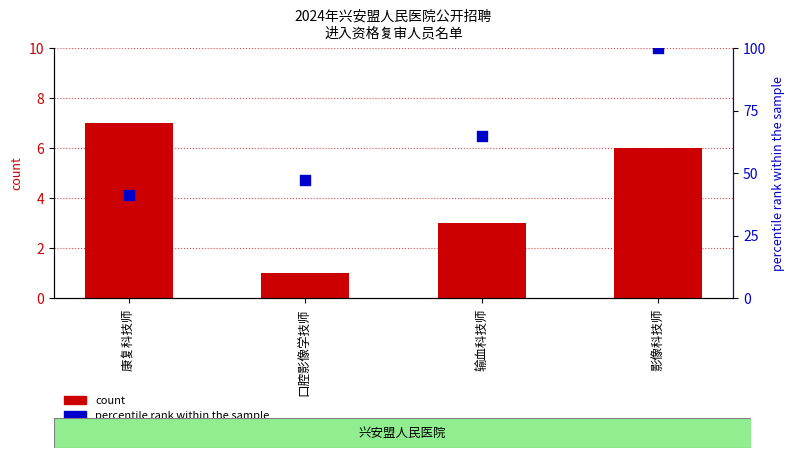

Which series reaches the maximum Y coordinate?

percentile rank within the sample